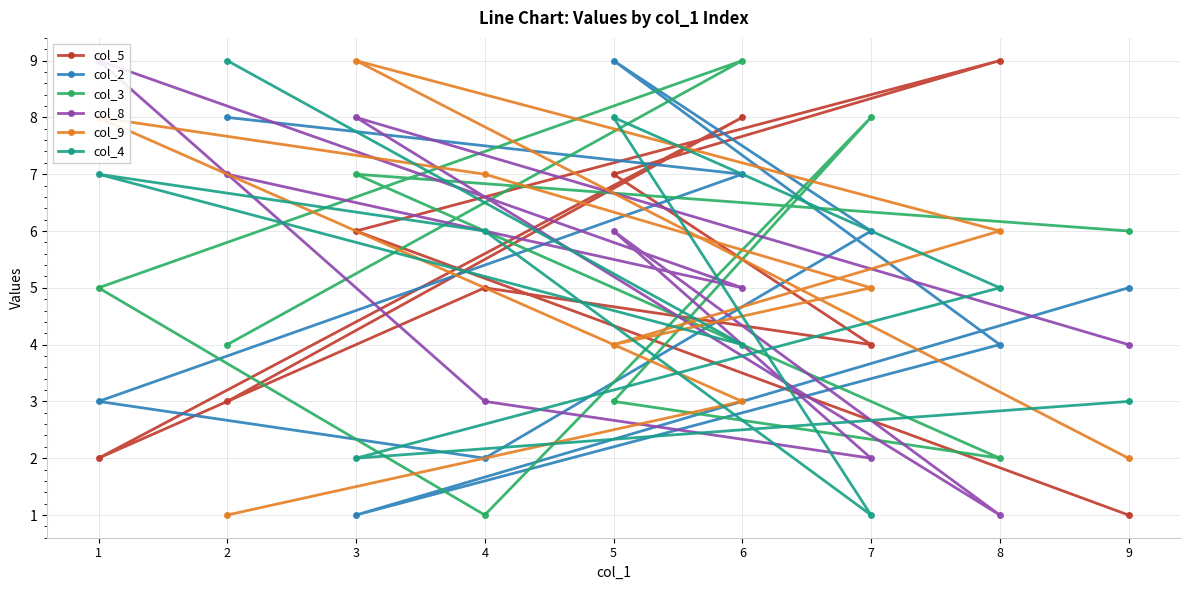

What is the total value across all series at 3?

33